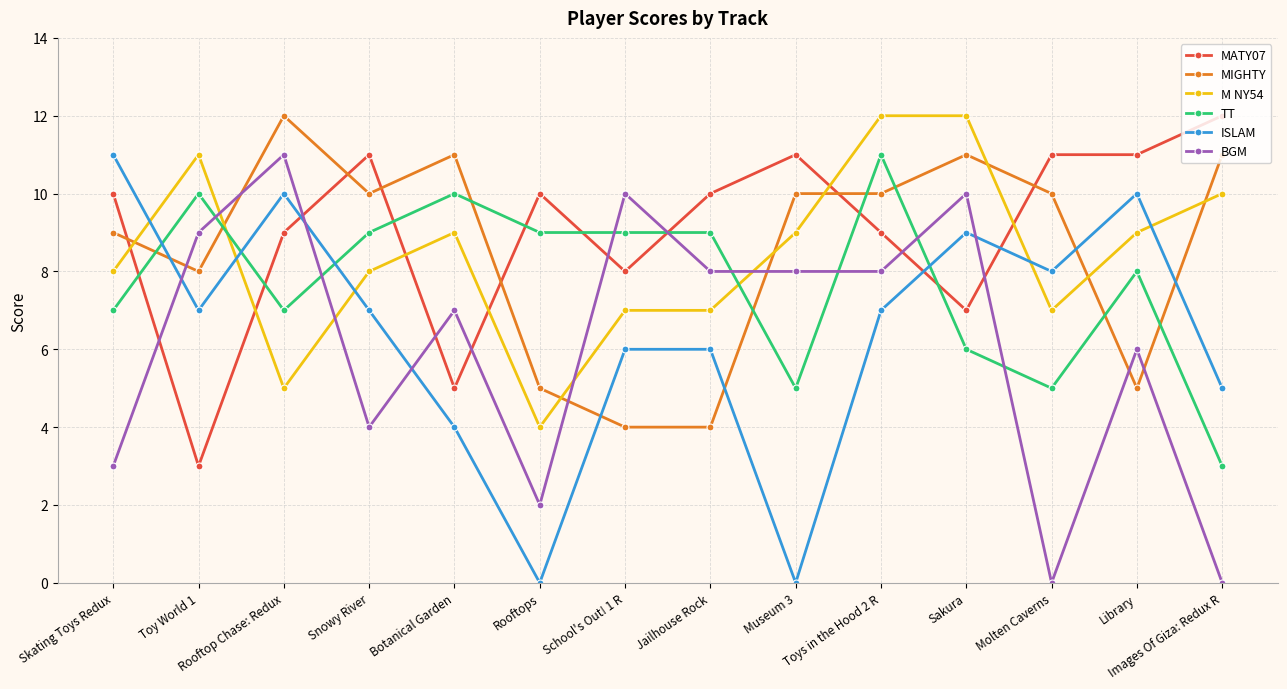

What is the difference between the maximum and second lowest values in the BGM series?

11